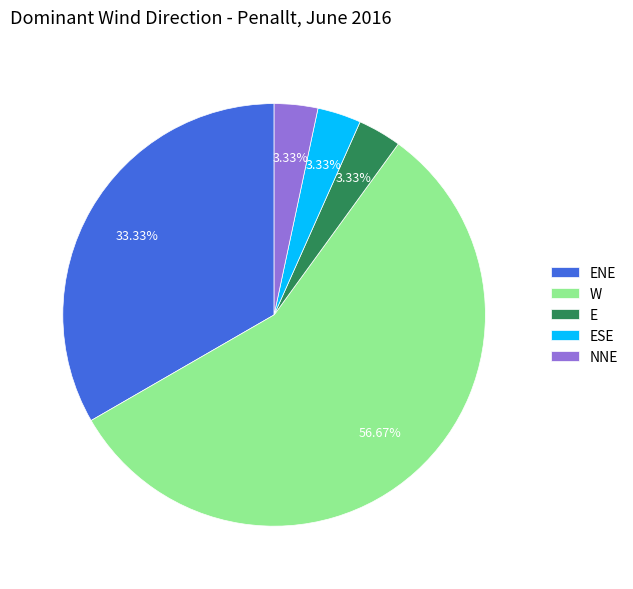

To the nearest percent, what is the combined percentage of NNE and ENE?

37%